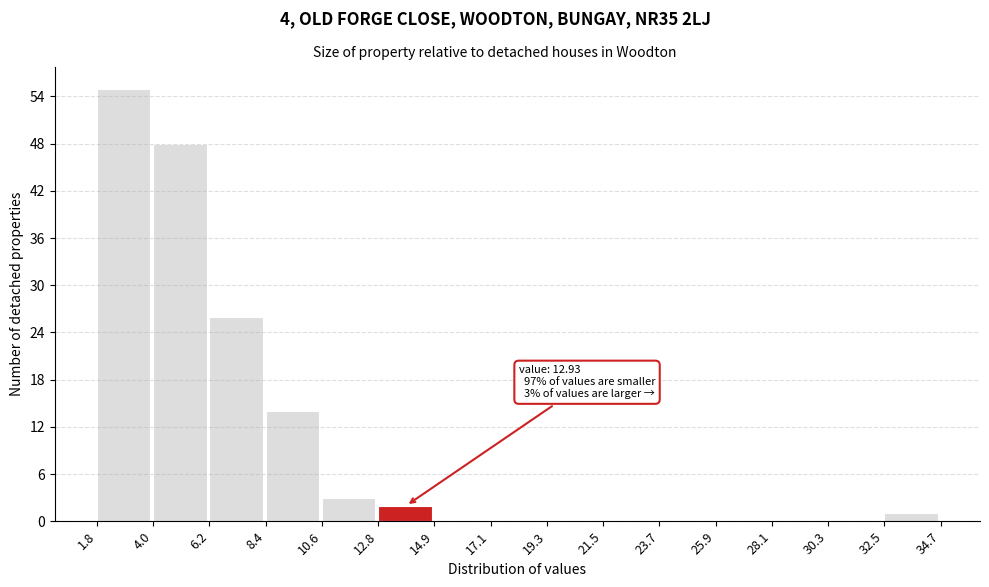

Over which range of the x-axis is the bar tallest?

1.8 to 4.0